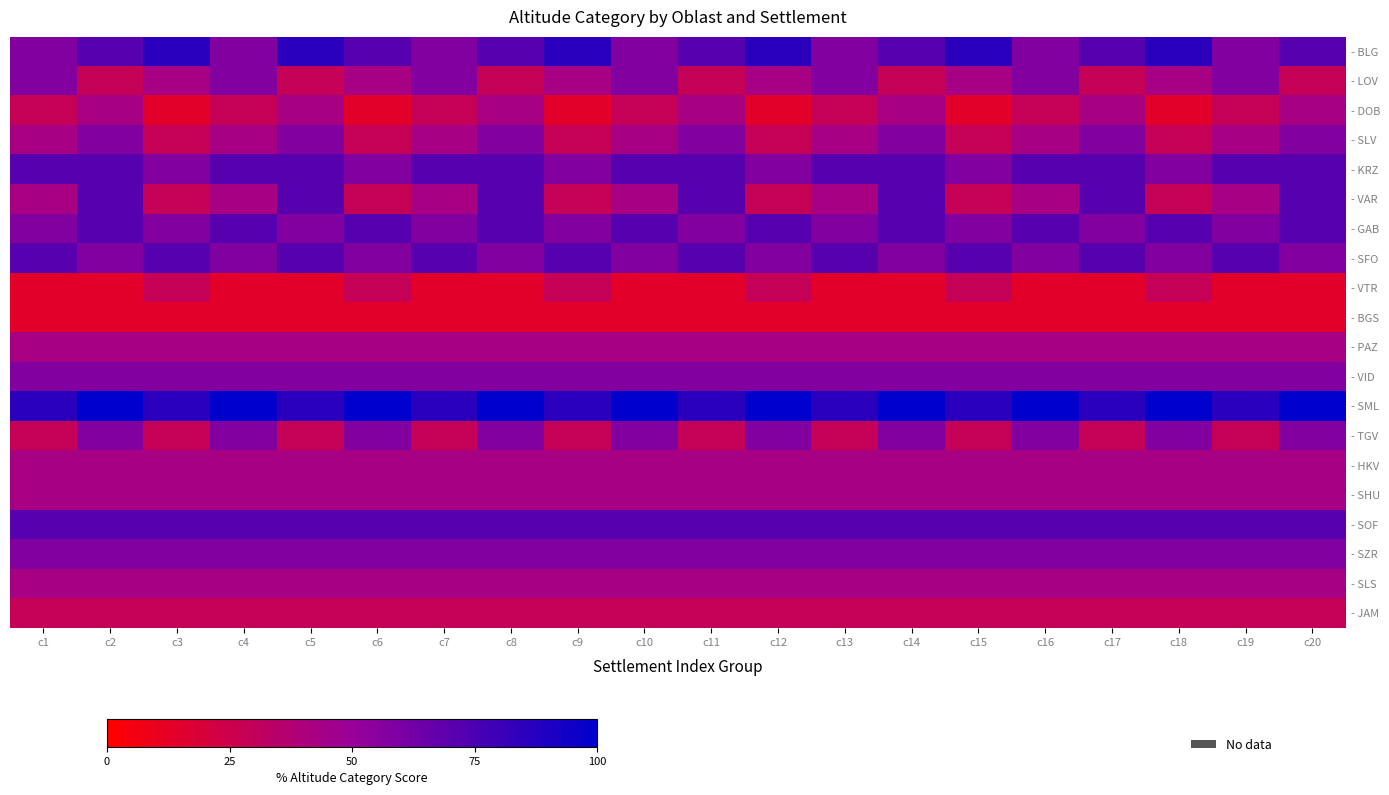

Between c9 and c11, which series saw the biggest shift?

- VAR